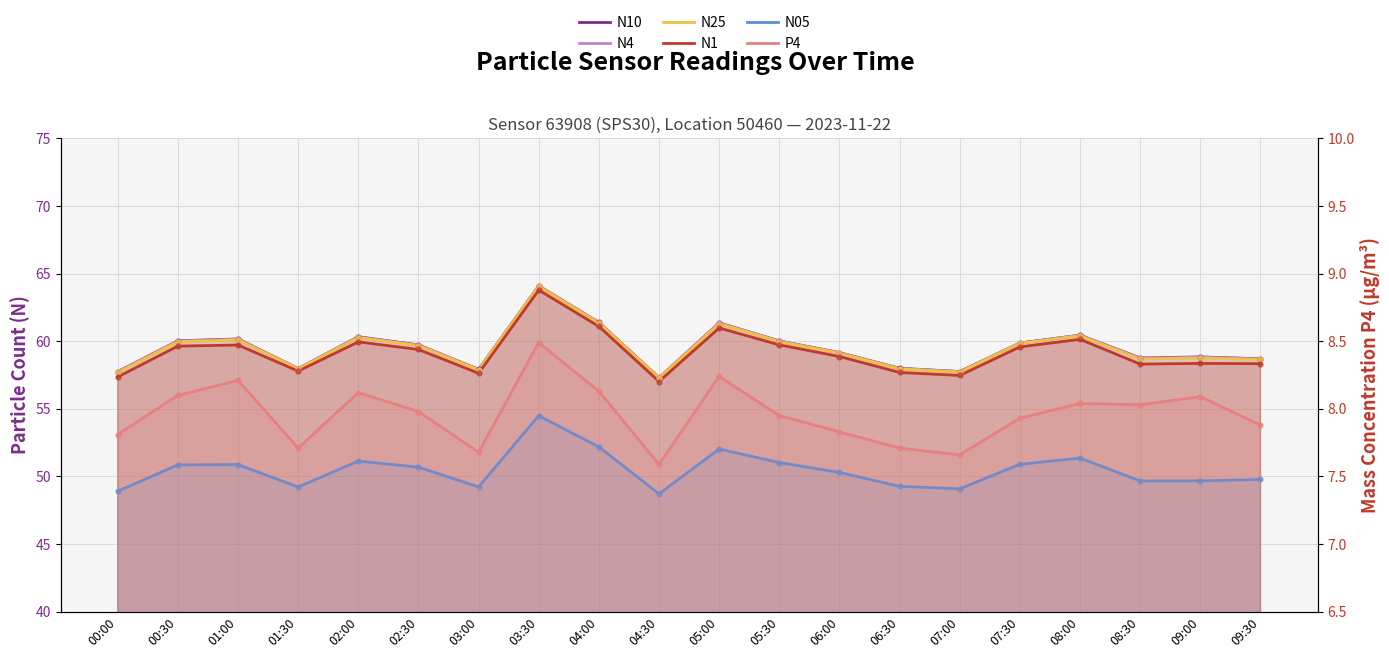

What is the total value across all series at 00:30?

298.6